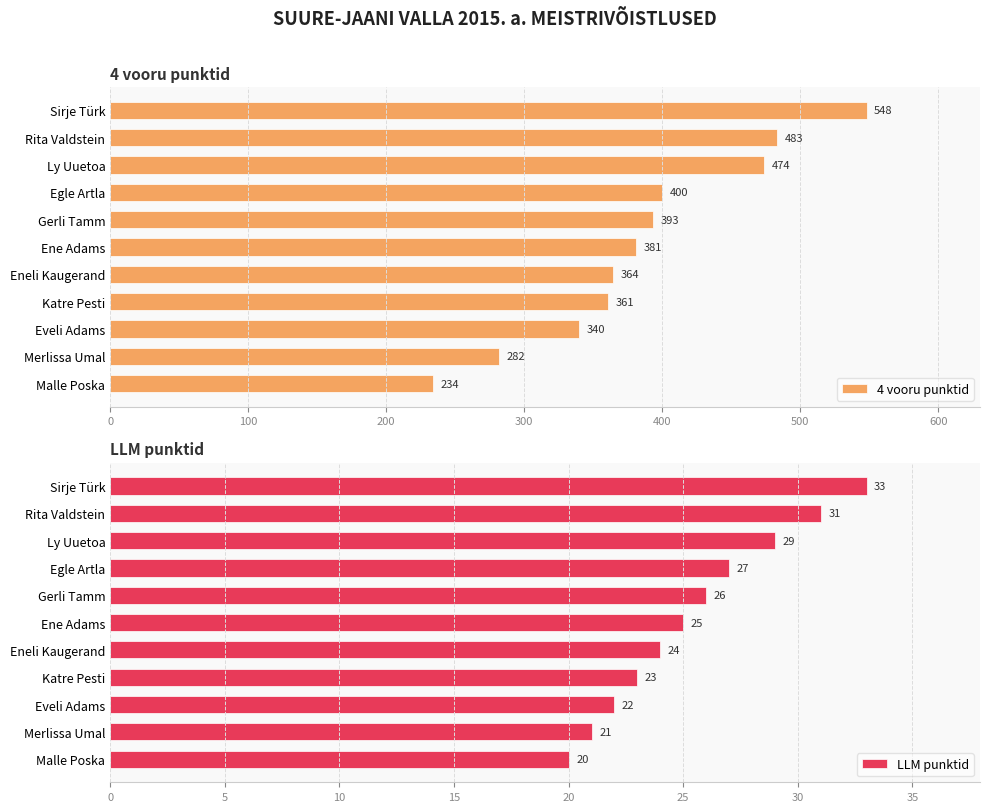

How many data points in 4 vooru punktid are above 381?

5